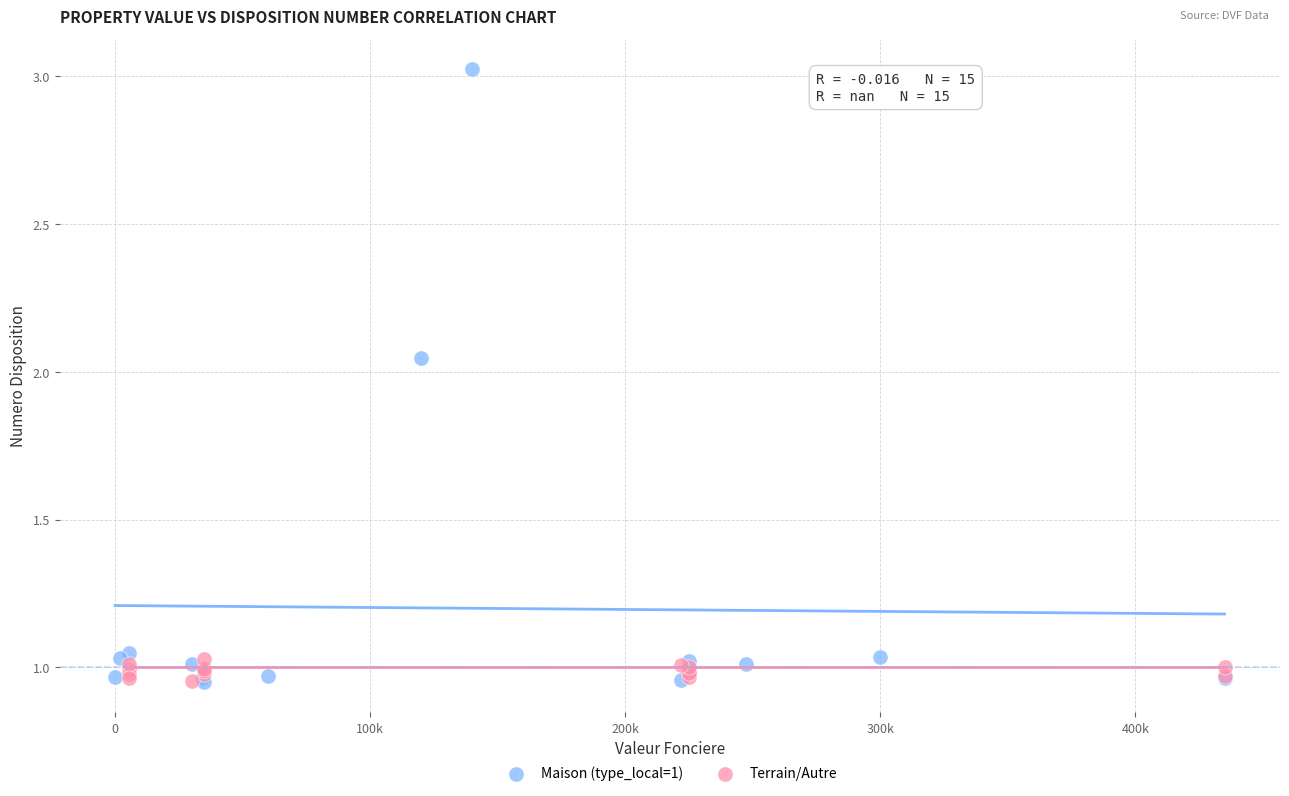

Which series contains the highest Y value?

Maison (type_local=1)